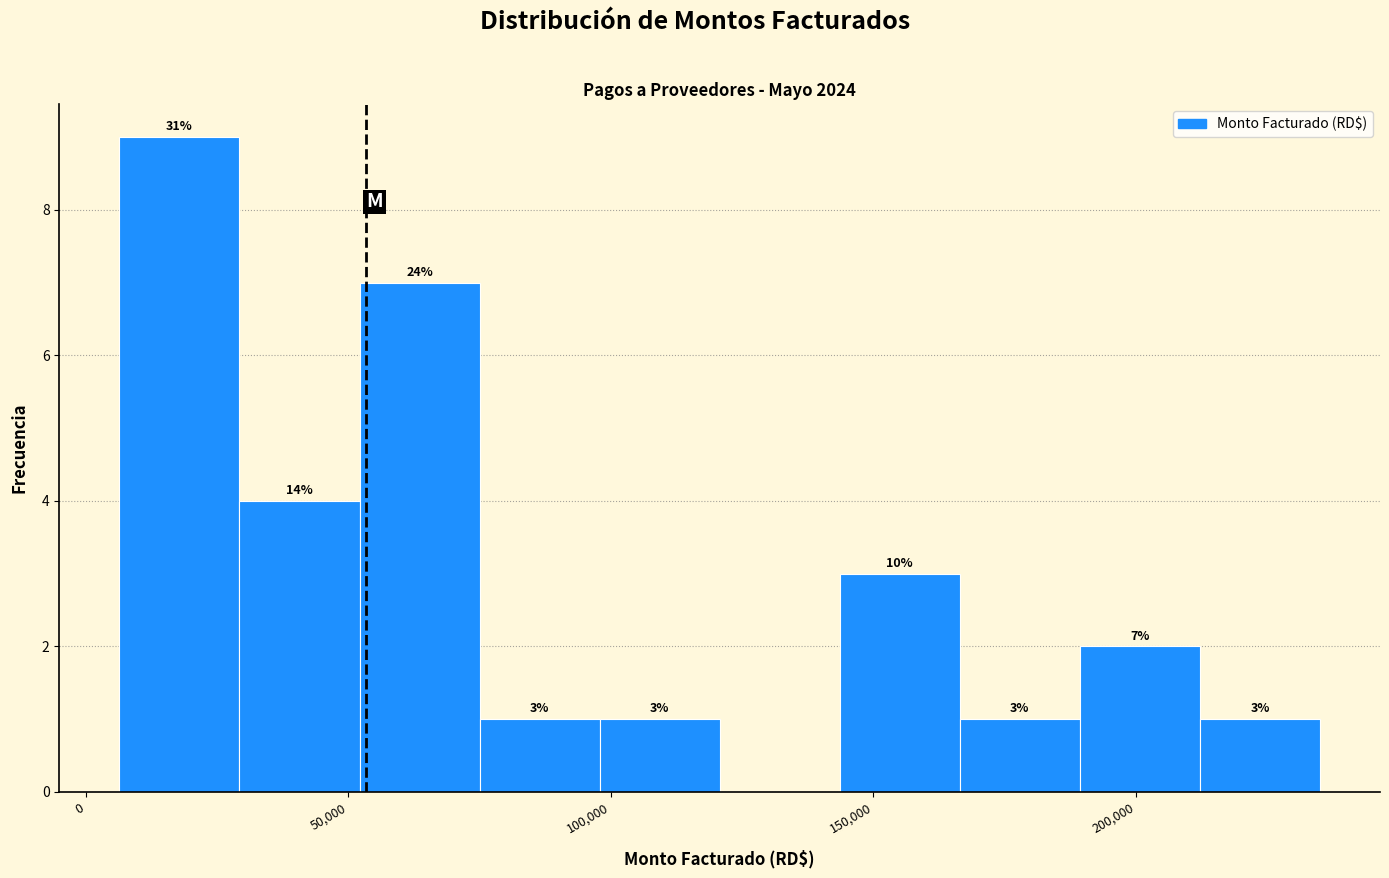

Over which range of the x-axis is the bar tallest?

5000 to 30000